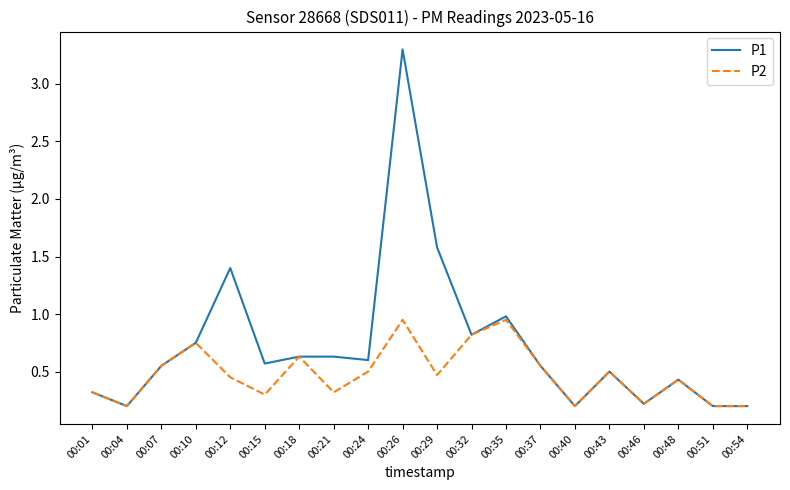

Rank the series by their average value, from highest to lowest.

P1, P2